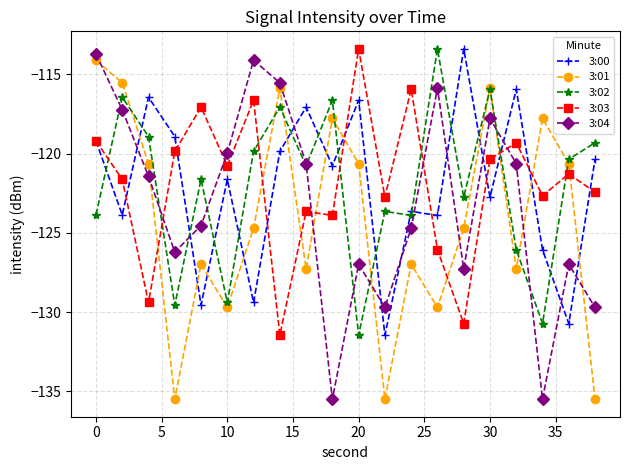

At how many categories does at least one series exceed -133?

20